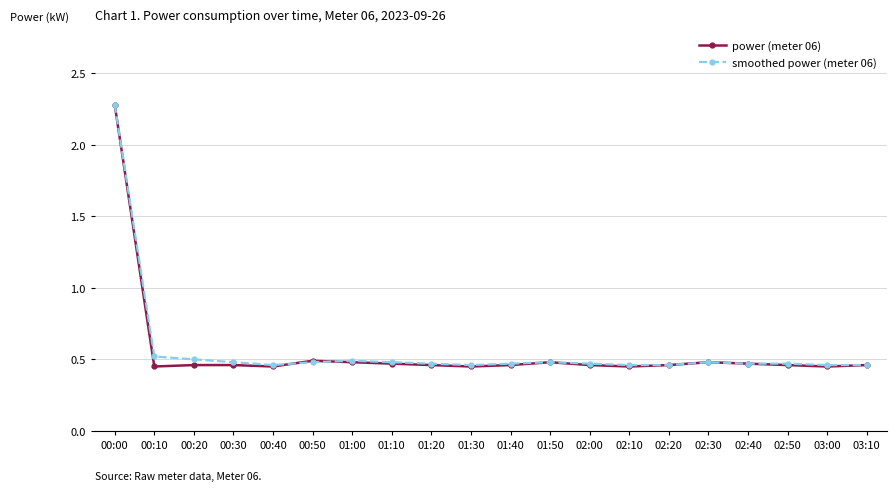

At how many categories does at least one series exceed 2?

1